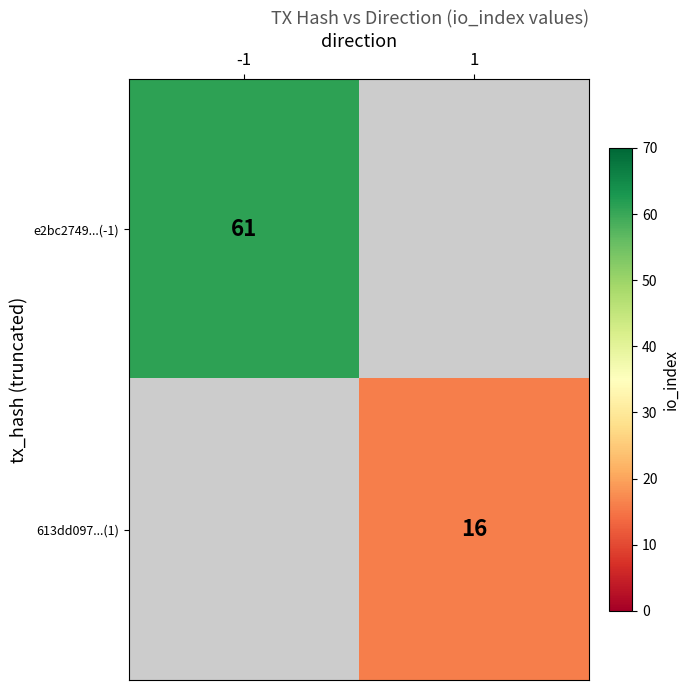

Is it true that 613dd097...(1) equals 16 at 1?

True